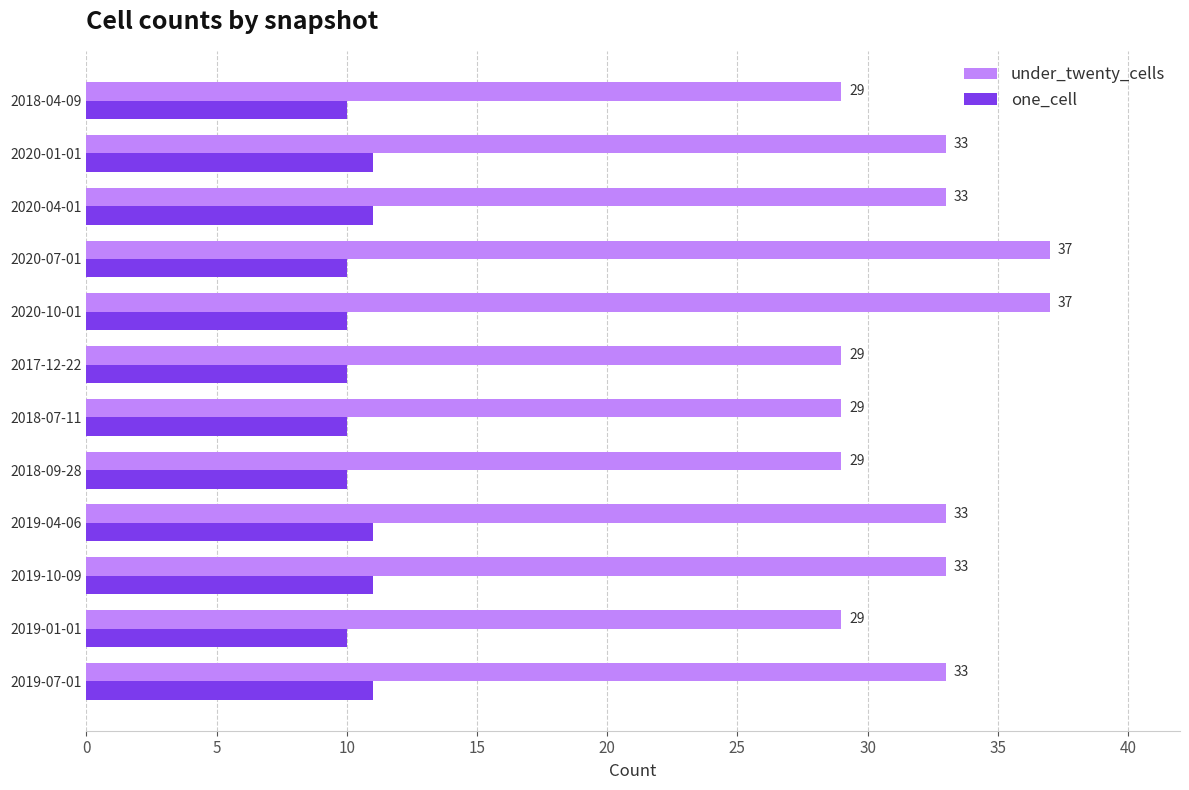

Which series has the largest total across all categories?

under_twenty_cells